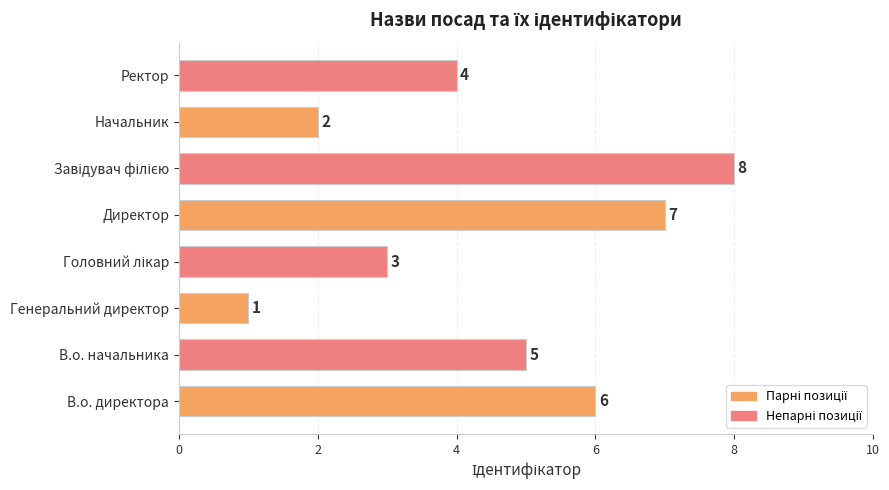

How many bars are there in total?

8